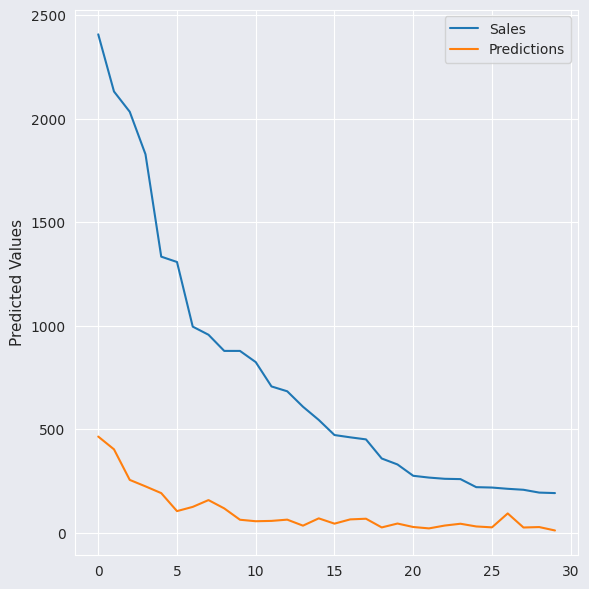

True or false: Sales and Predictions intersect in this chart.

False